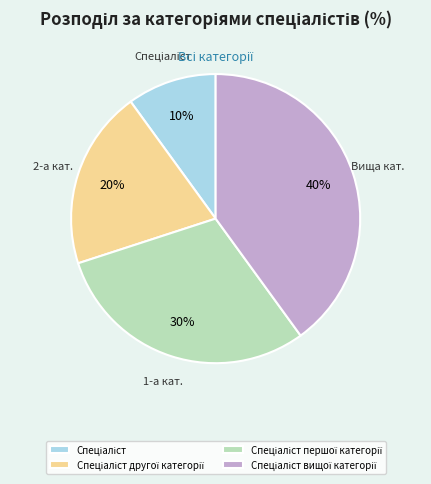

Is there a majority slice in this chart?

No